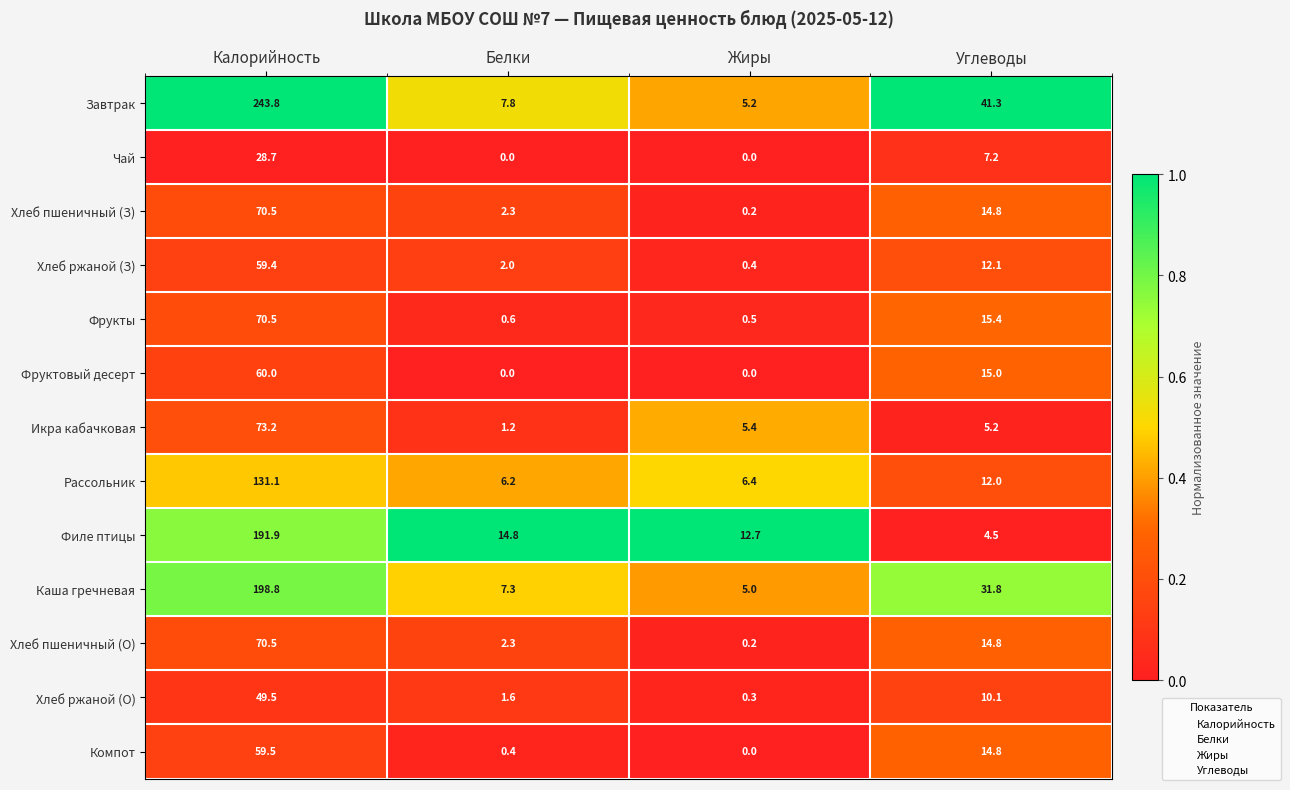

The Каша гречневая series shows 107.3 at Калорийность. True or false?

False